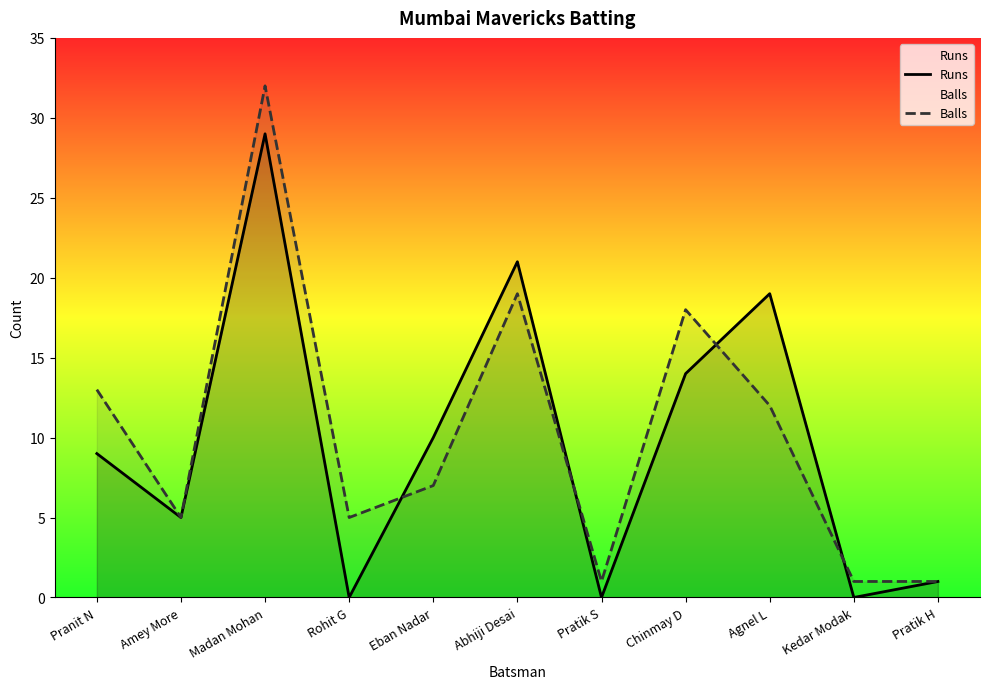

What is the label of the 11th point from the left?

Pratik H